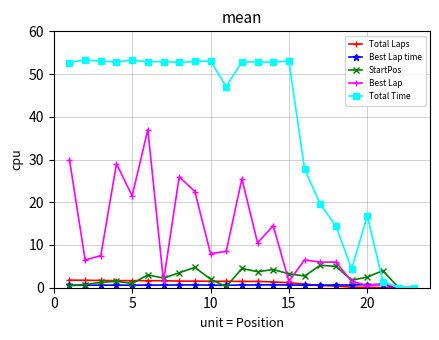

True or false: Best Lap time has more than 2 points higher than both neighbors.

True